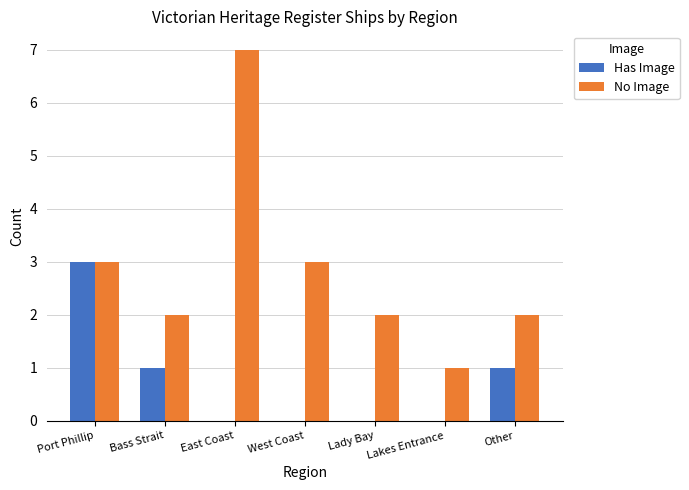

What is the spread (max minus min) of values at West Coast?

3